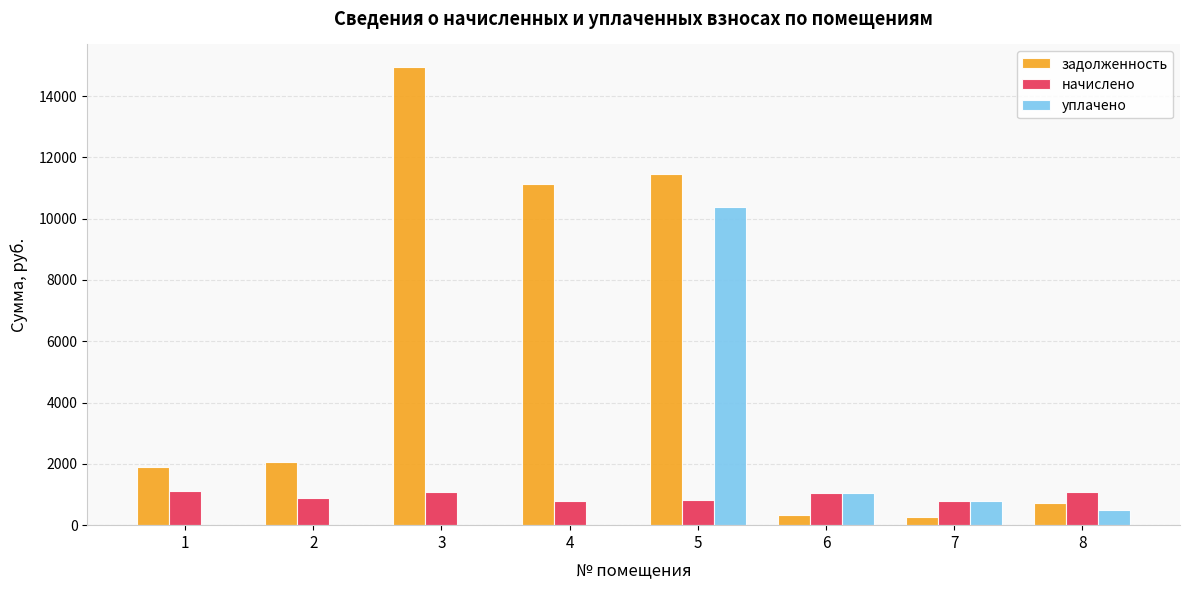

Which series changed the most between 4 and 6?

задолженность